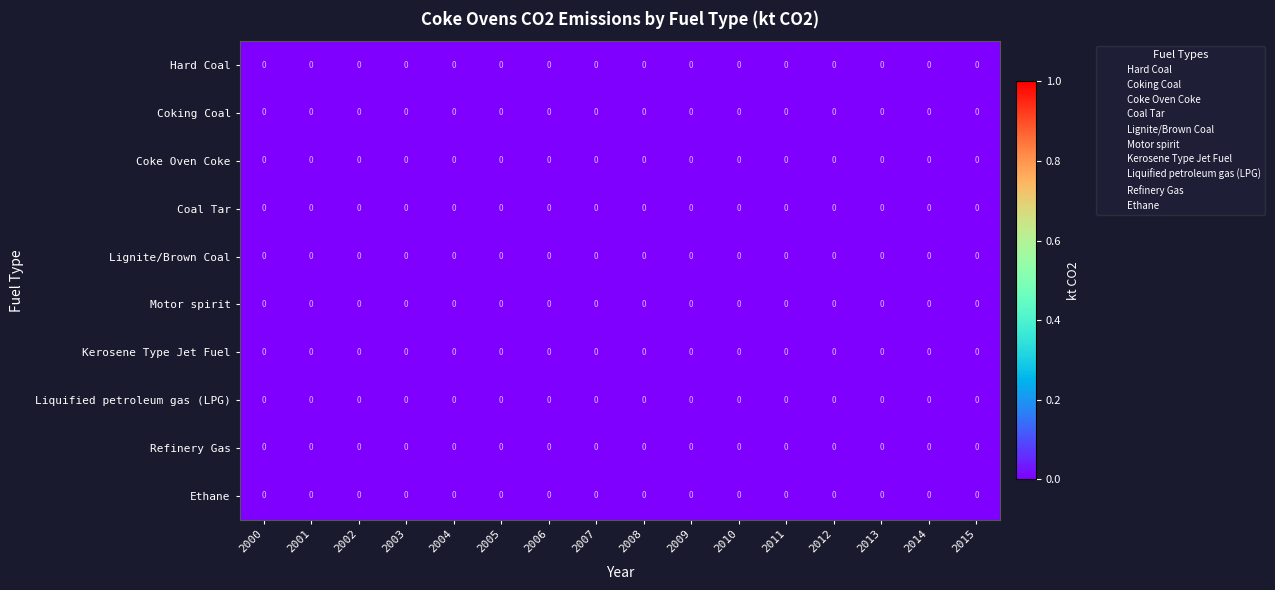

List the labels in order of Liquified petroleum gas (LPG) value, smallest first.

2012, 2010, 2015, 2002, 2000, 2014, 2011, 2006, 2013, 2001, 2008, 2007, 2009, 2005, 2004, 2003